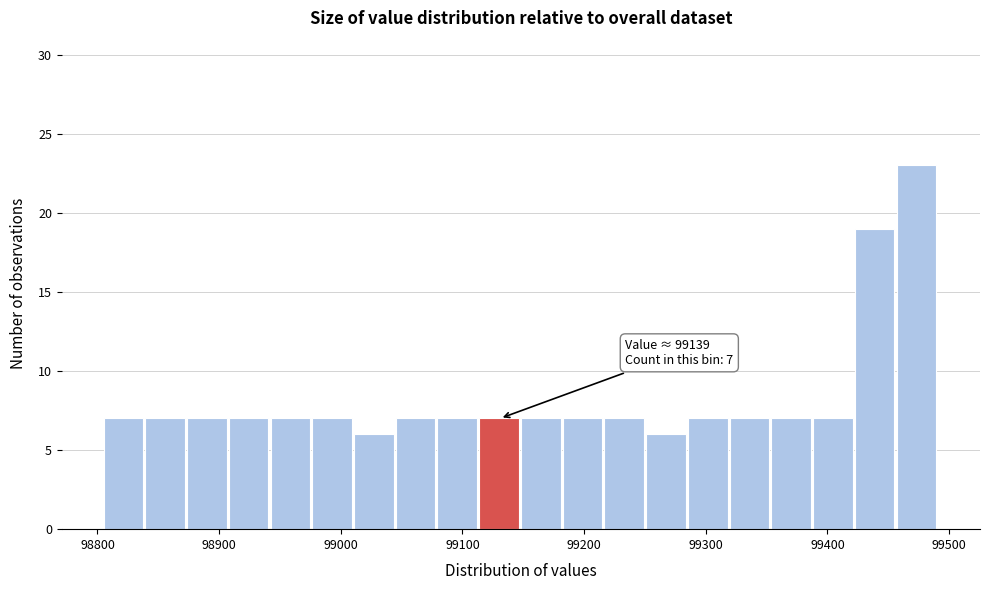

Around what value on the x-axis is the tallest bar? Give the approximate position of its centre, as read against the axis.

99470